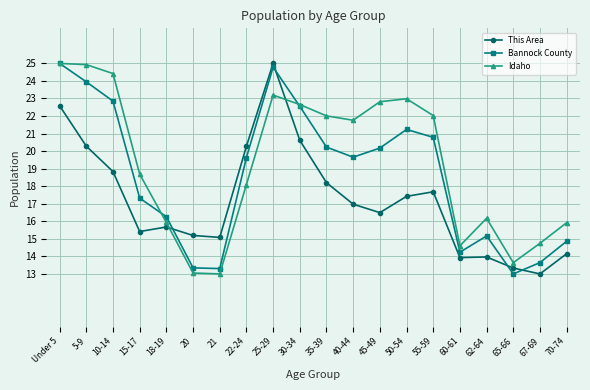

True or false: Bannock County has more than 2 points higher than both neighbors.

True